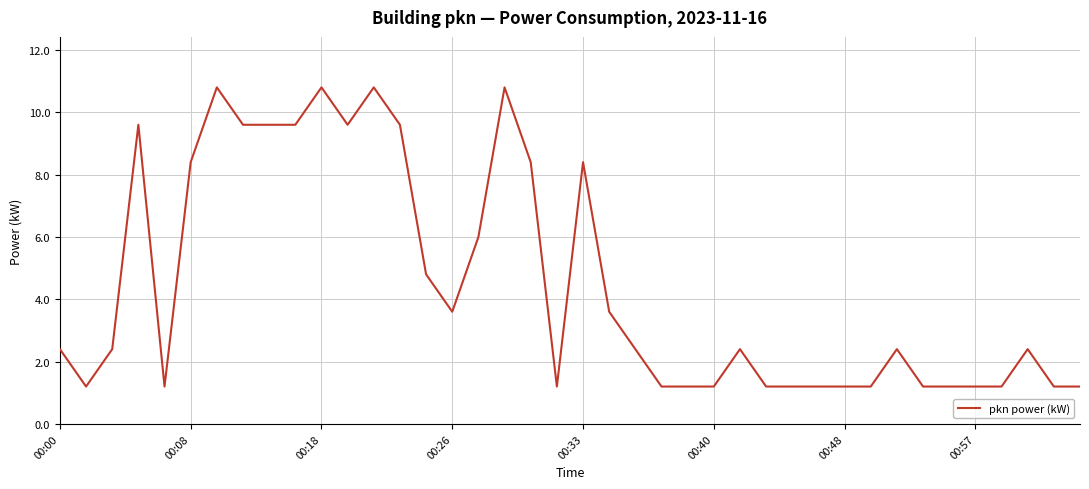

What is the maximum value shown in the chart?

10.8